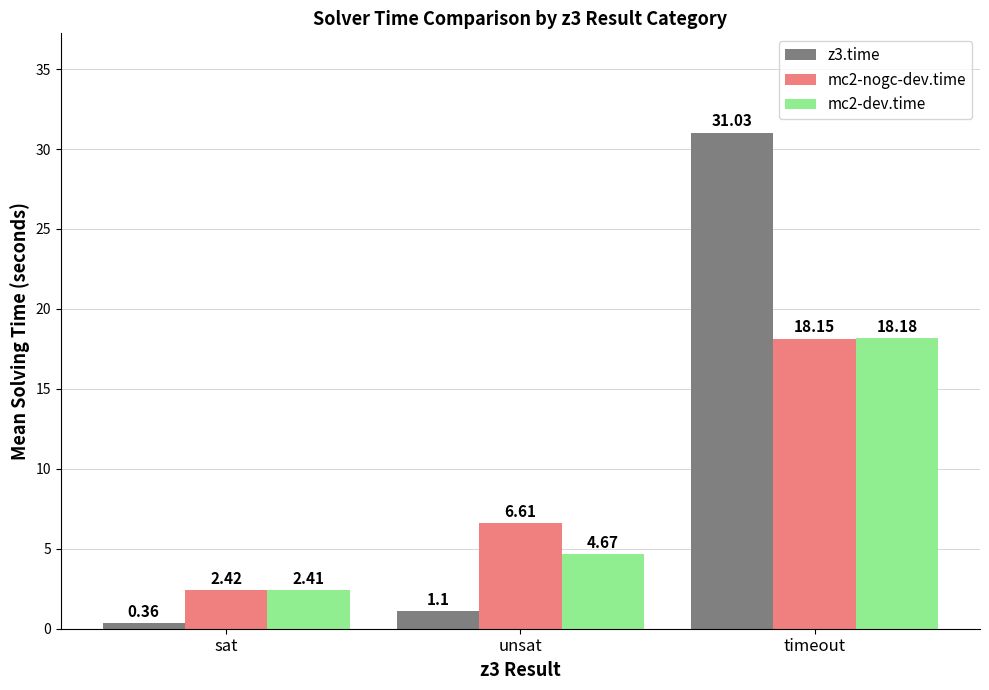

What is the difference between the highest and lowest values at sat?

2.1